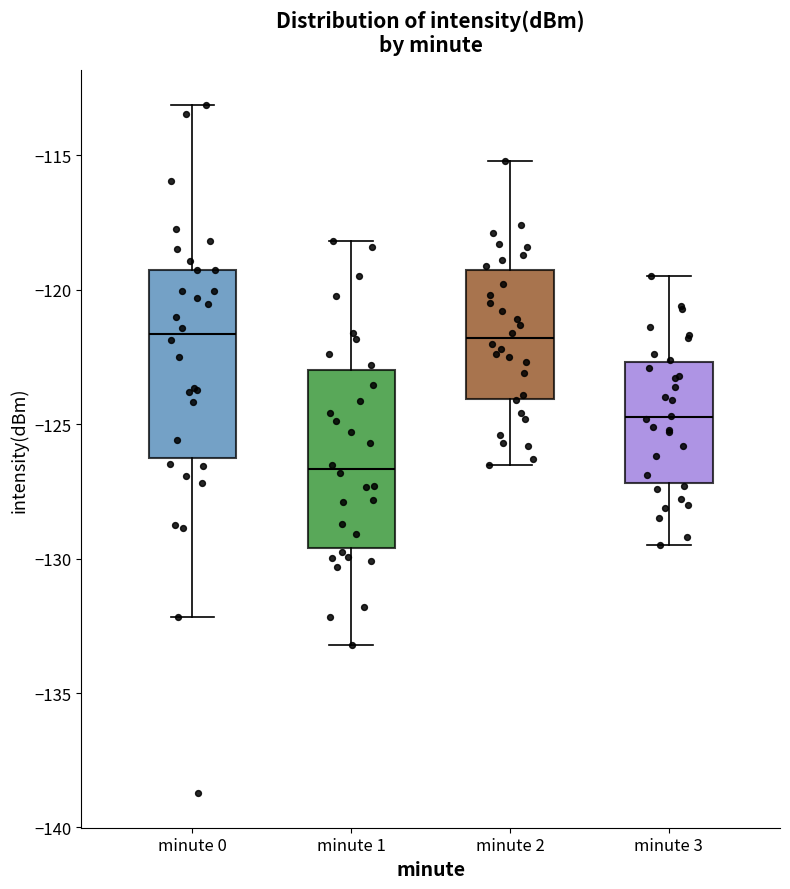

Reading left to right, transcribe this box plot: for each box, give where its median line is, the range the box spans, and where its two whiskers end, as read against the y-axis. The values are not printed on the chart, so give them approximately, as read against the axis.

minute 0: median -121.5, box -126.0 to -119.5, whiskers -132.0 to -113.0
minute 1: median -126.5, box -129.5 to -123.0, whiskers -133.0 to -118.0
minute 2: median -122.0, box -124.0 to -119.5, whiskers -126.5 to -115.0
minute 3: median -124.5, box -127.0 to -122.5, whiskers -129.5 to -119.5